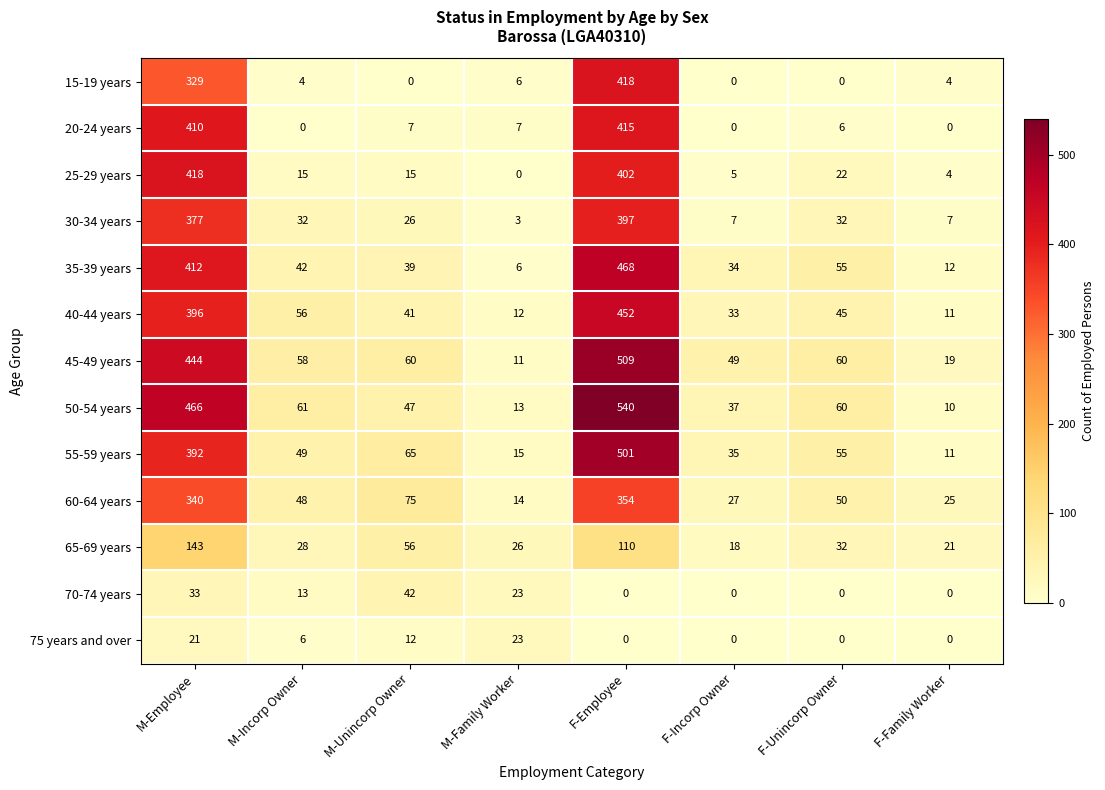

What is the difference between the highest and lowest values at F-Employee?

540